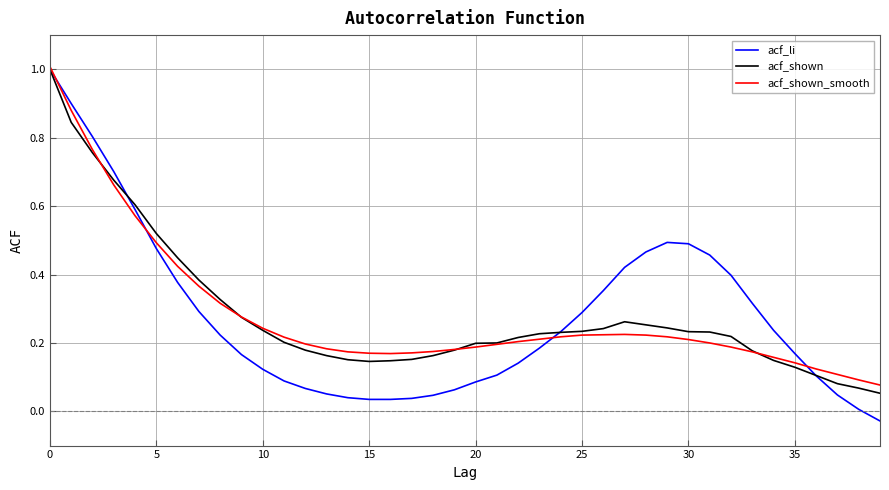

Which series has the largest range (max minus min)?

acf_li